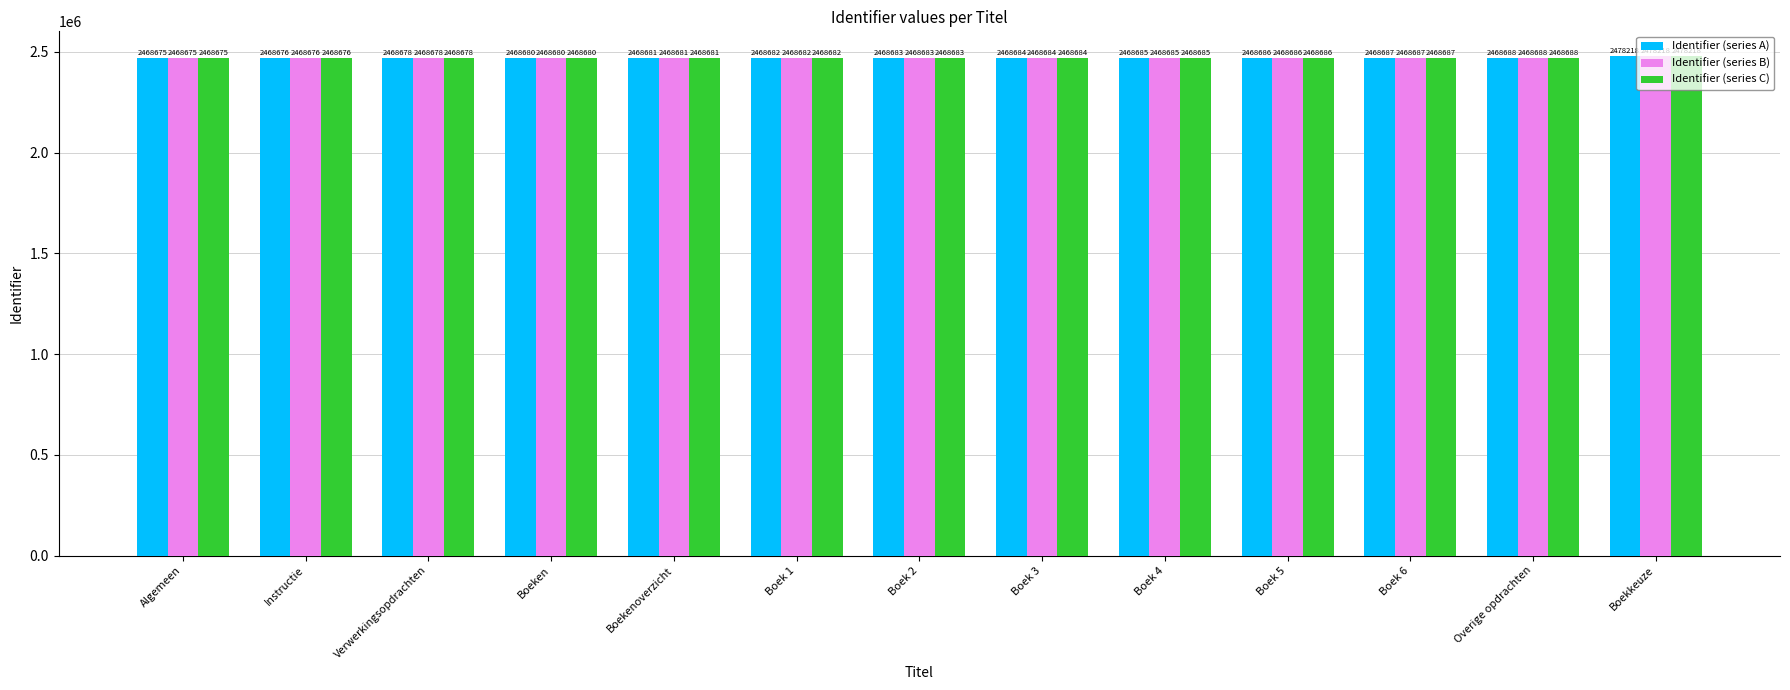

Where is Identifier (series B) nearest to the value 2473446?

Overige opdrachten